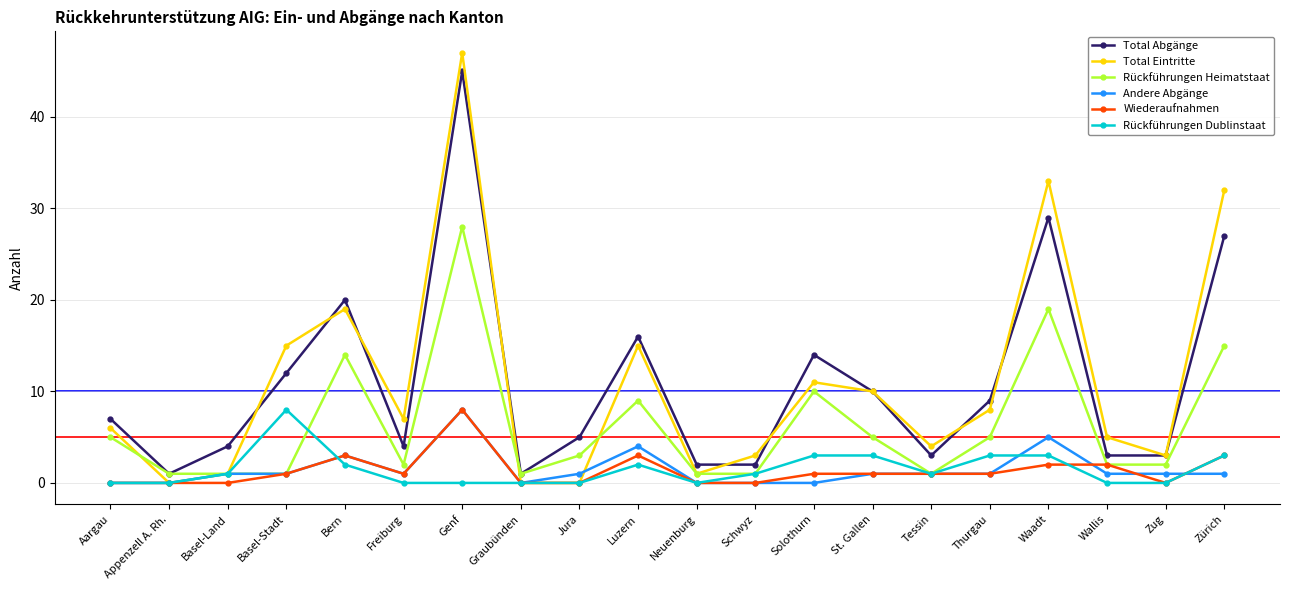

What are all the series names shown in the legend?

Total Abgänge, Total Eintritte, Rückführungen Heimatstaat, Andere Abgänge, Wiederaufnahmen, Rückführungen Dublinstaat